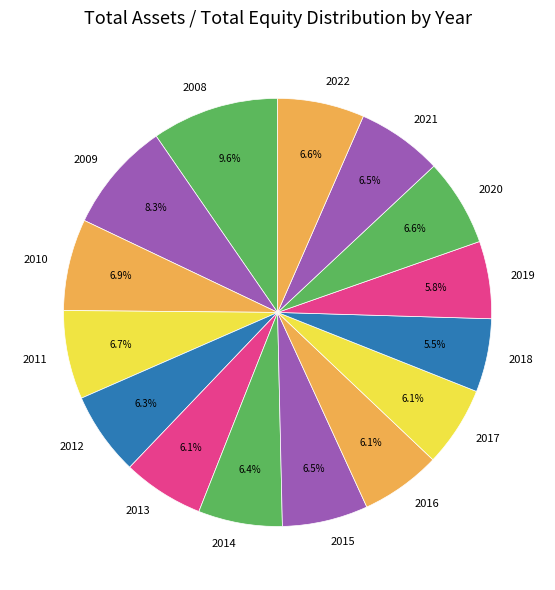

How many slices are in this pie chart?

15